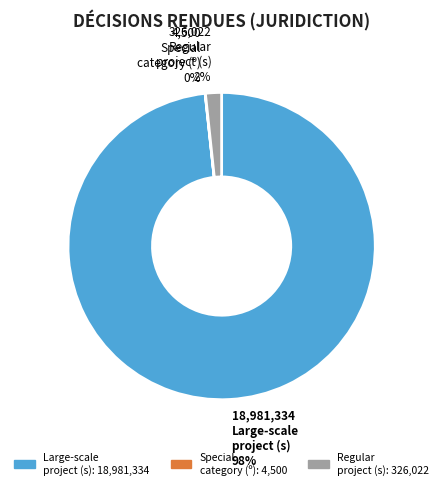

Does any single category account for the majority?

Yes